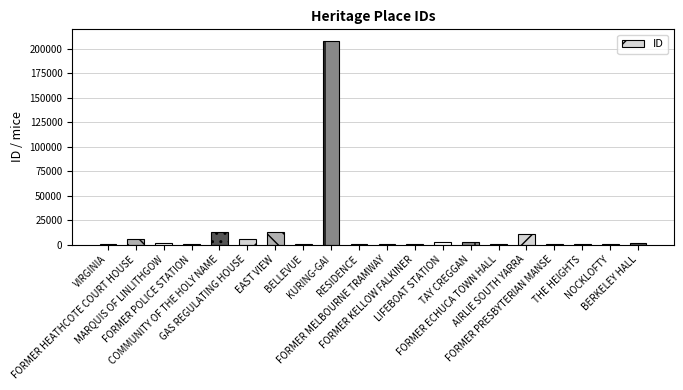

What is the sum of all values?

269032